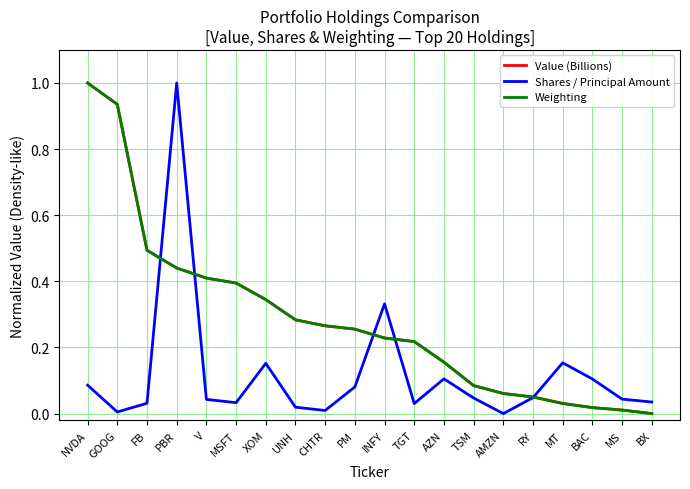

What are all the series names shown in the legend?

Value (Billions), Shares / Principal Amount, Weighting